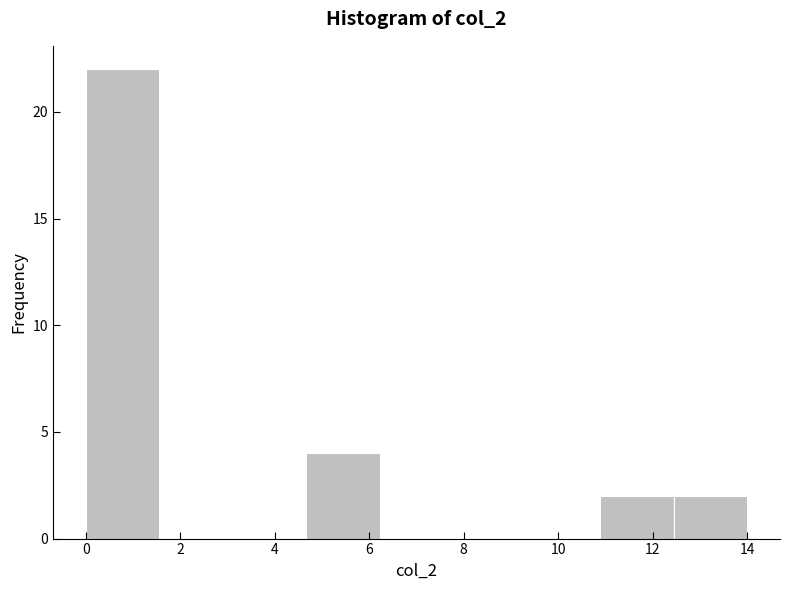

Reading left to right, transcribe this chart: for each bar, give the range it covers on the x-axis and its height. Neither the bar edges nor the heights are printed on the chart, so give them approximately, as read against the axes.

0.0 to 1.6: 22
1.6 to 3.2: 0
3.2 to 4.6: 0
4.6 to 6.2: 4
6.2 to 7.8: 0
7.8 to 9.4: 0
9.4 to 10.8: 0
10.8 to 12.4: 2
12.4 to 14.0: 2